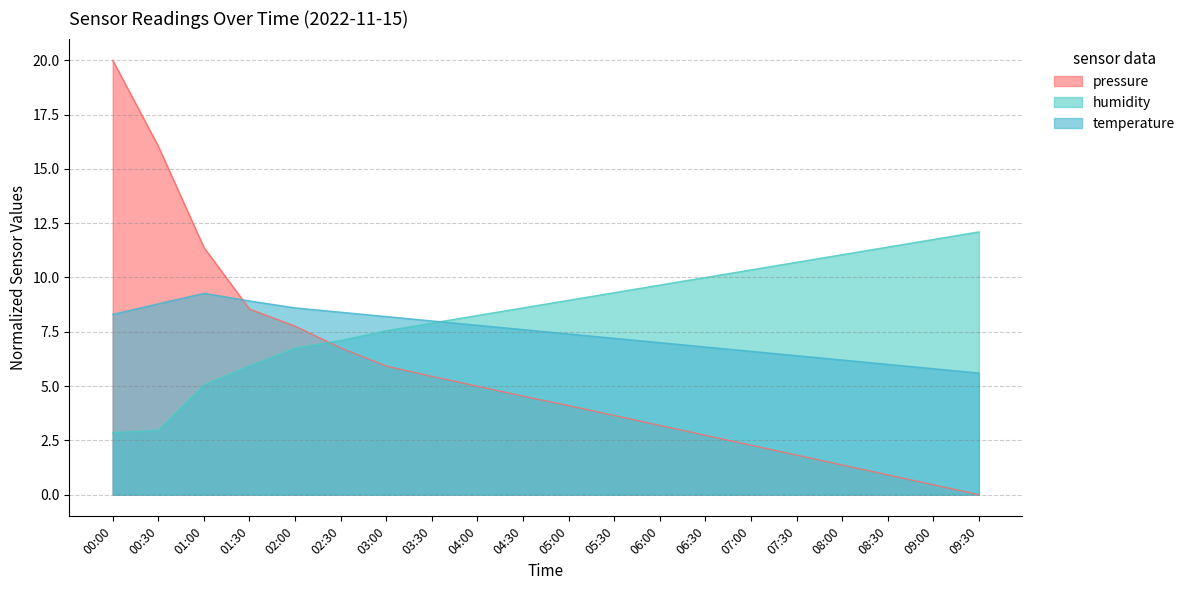

What is the difference between the maximum and minimum values in the humidity series?

9.2